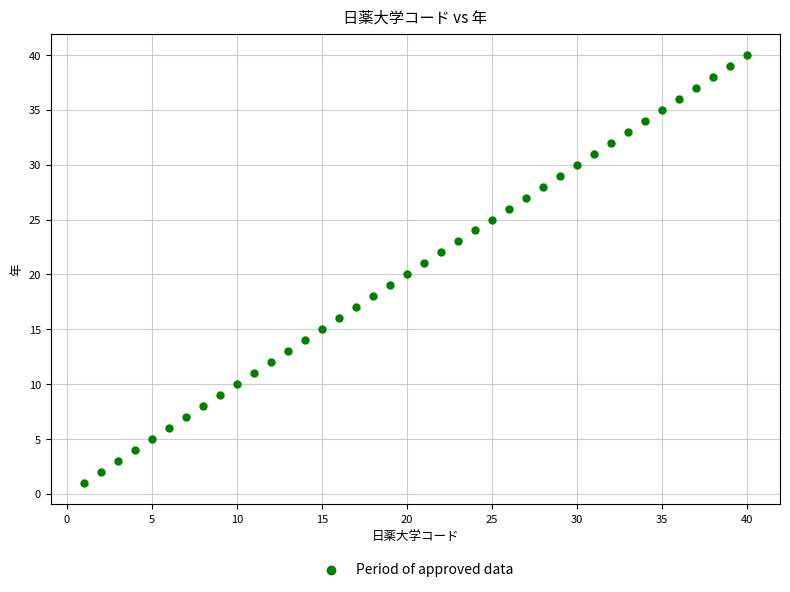

What is the range of Y values (max minus min)?

39